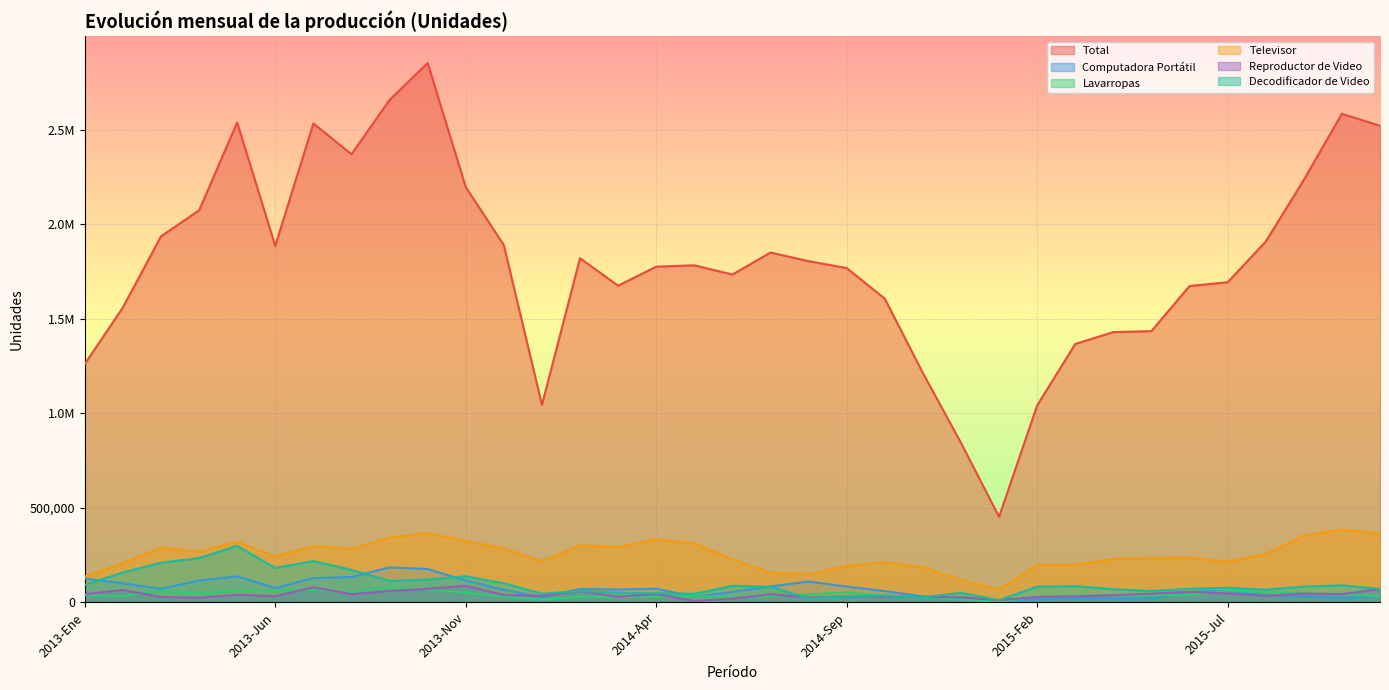

At which category does Computadora Portátil reach its first local peak?

2013-May